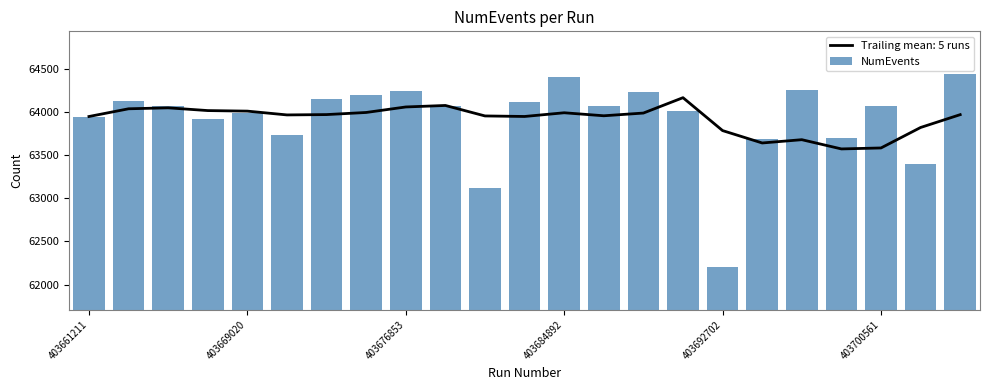

What is the minimum value shown in the chart?

62209